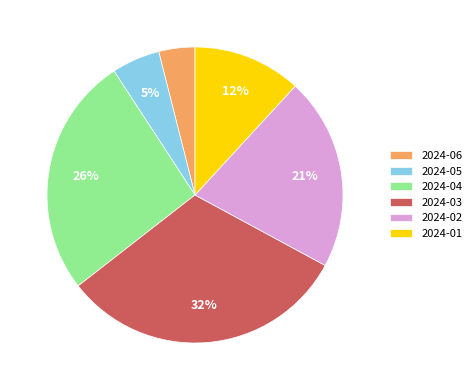

Rank the categories by value from lowest to highest.

2024-06, 2024-05, 2024-01, 2024-02, 2024-04, 2024-03